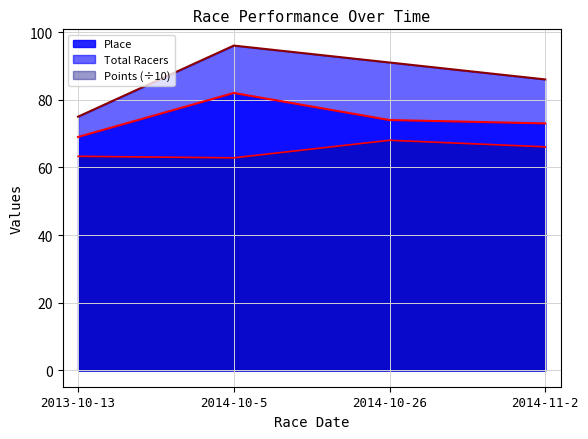

What is the label of the 3rd point from the right?

2014-10-5